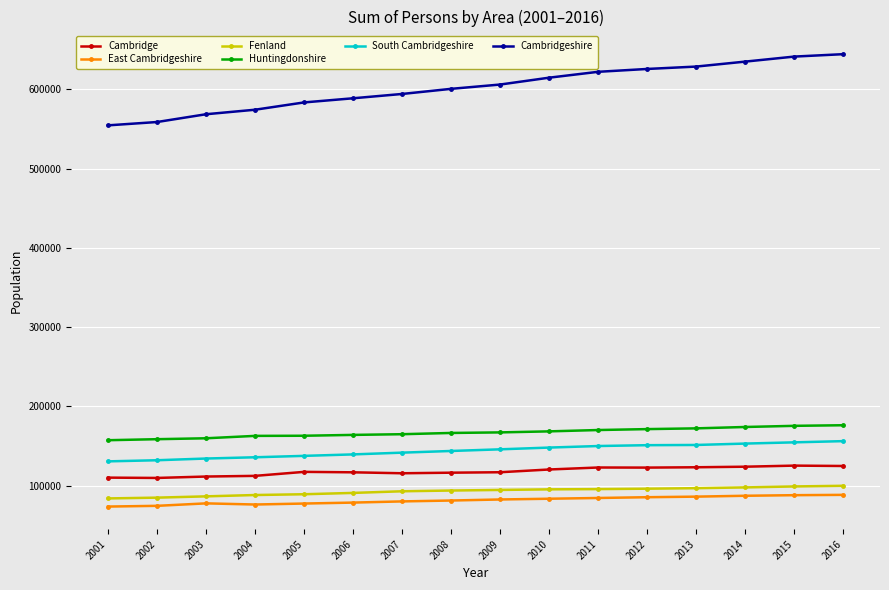

Is the value of South Cambridgeshire at 2010 greater than the value of East Cambridgeshire at 2008?

Yes